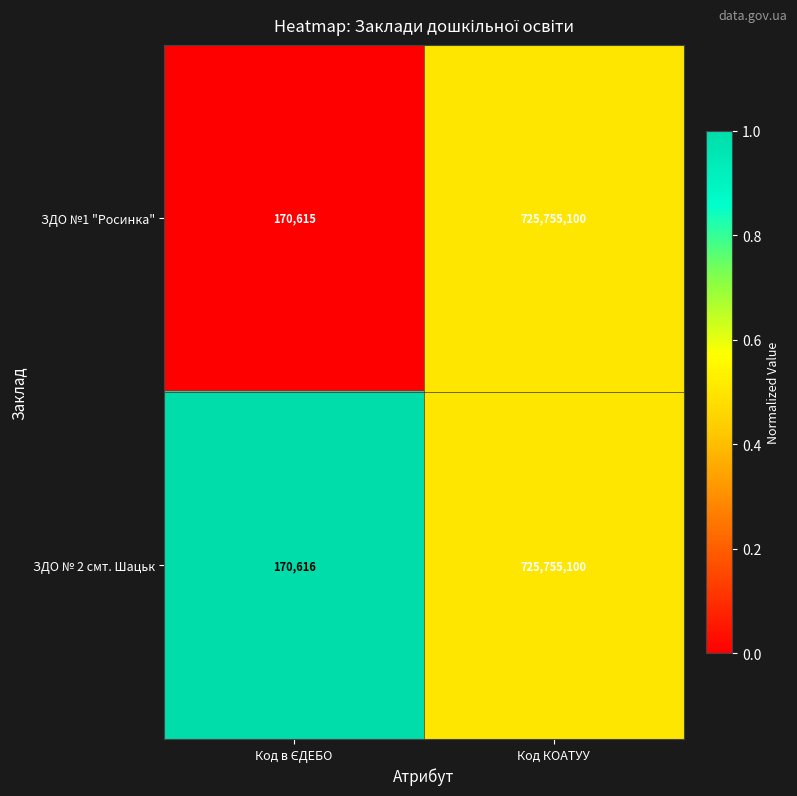

What is the average value of the ЗДО №1 "Росинка" series?

362962858